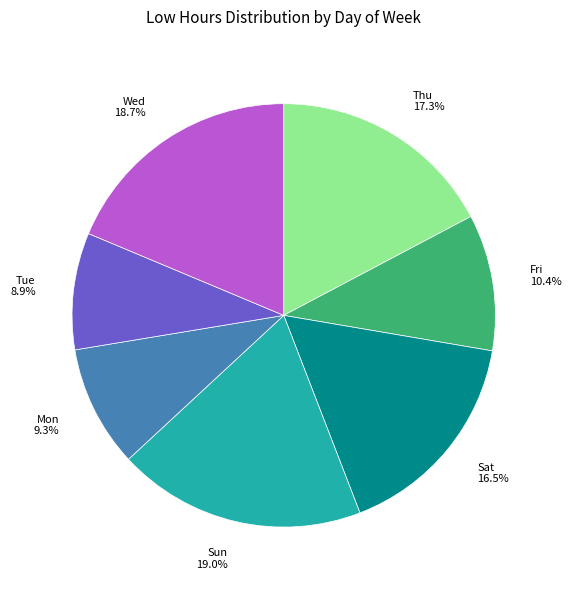

How many slices are in this pie chart?

7